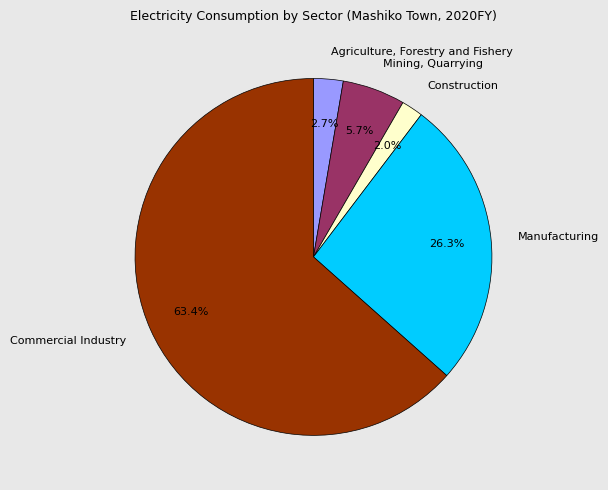

Rank the categories by value from lowest to highest.

Construction, Agriculture, Forestry and Fishery, Mining, Quarrying, Manufacturing, Commercial Industry